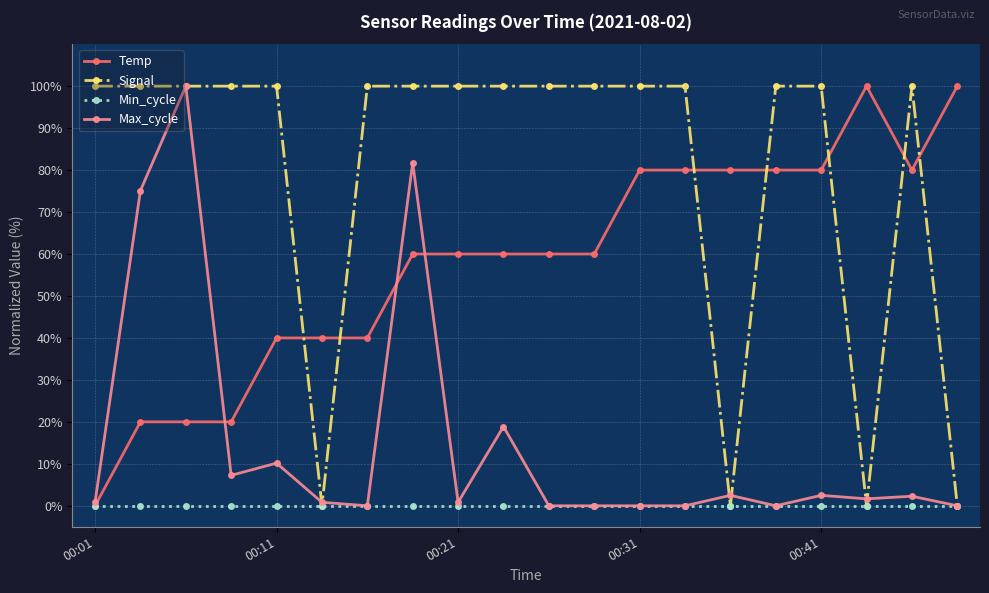

What is the maximum value for Signal?

100.0